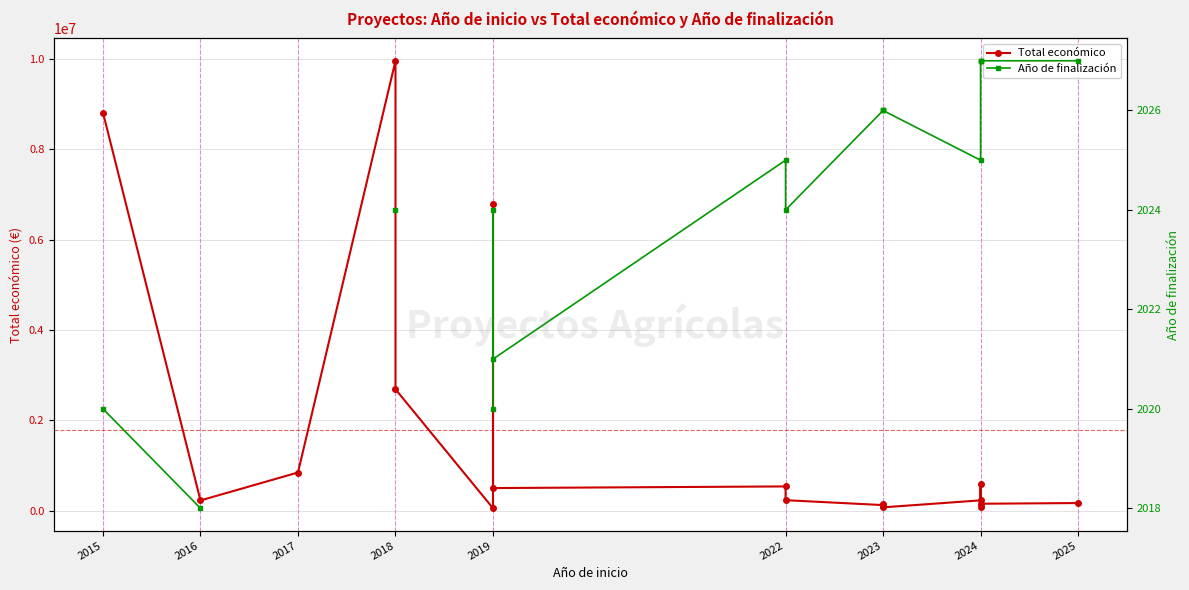

Which series has the largest total across all categories?

Total económico